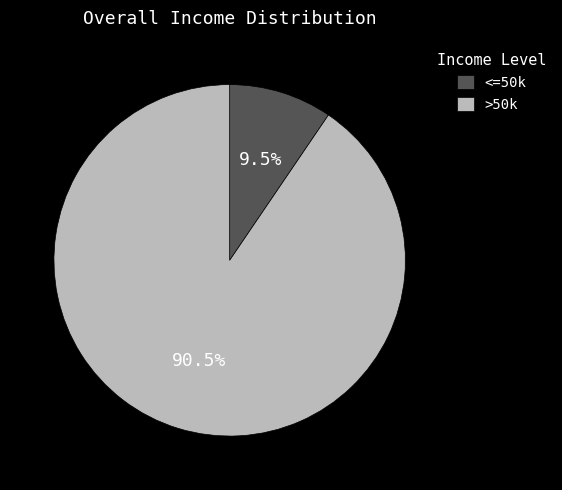

Rank the categories by value from lowest to highest.

<=50k, >50k